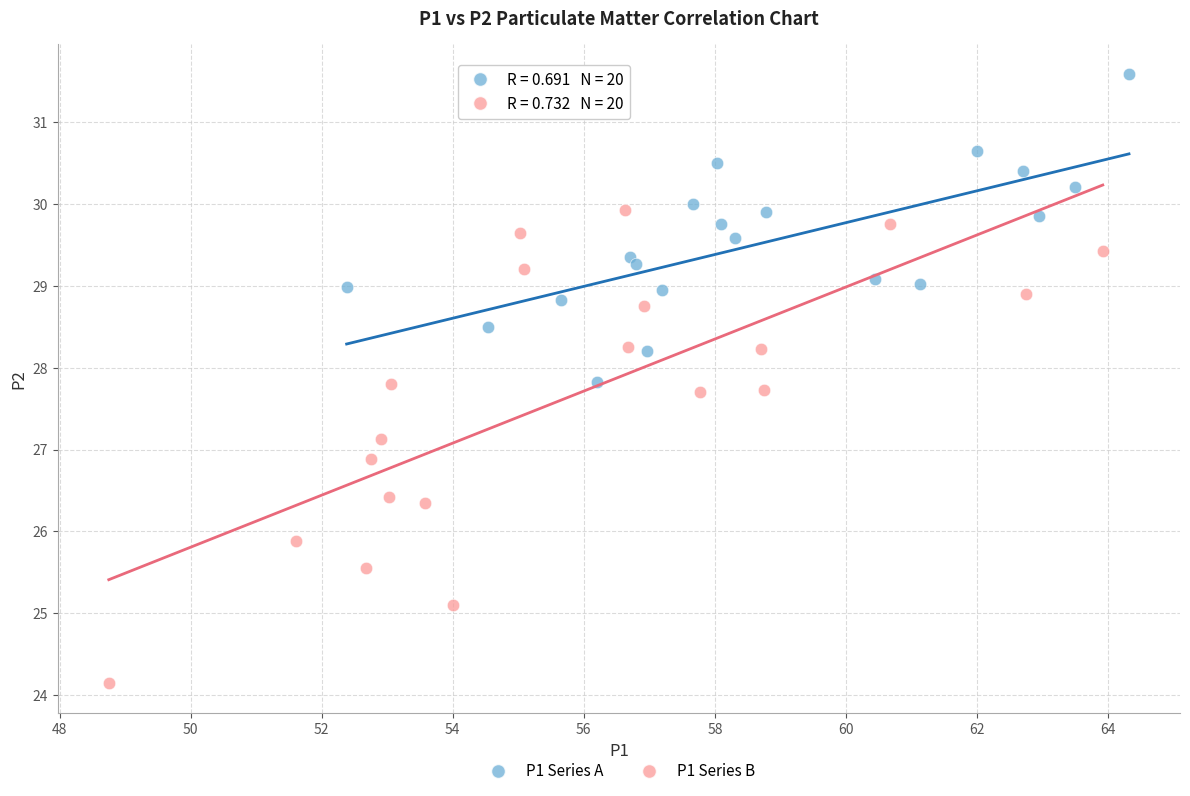

Which series reaches the maximum Y coordinate?

P1 Series A